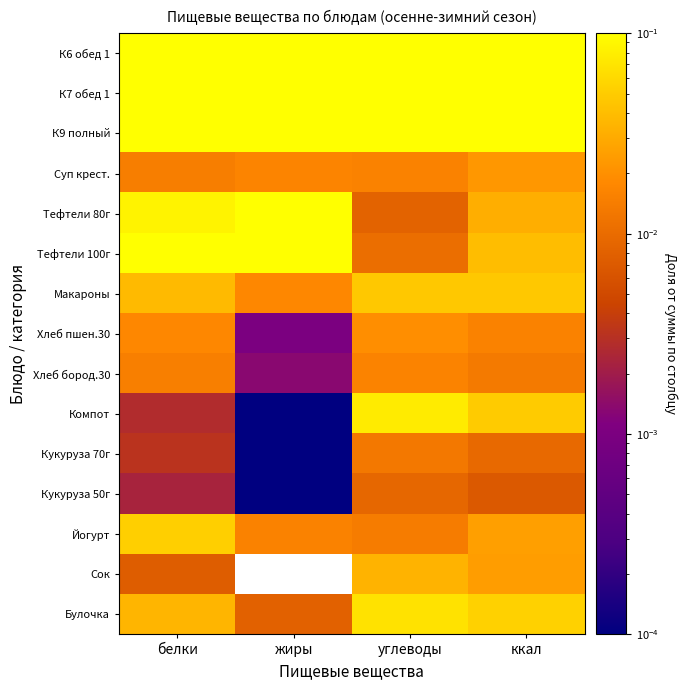

At which category does the chart reach its peak across all series?

углеводы